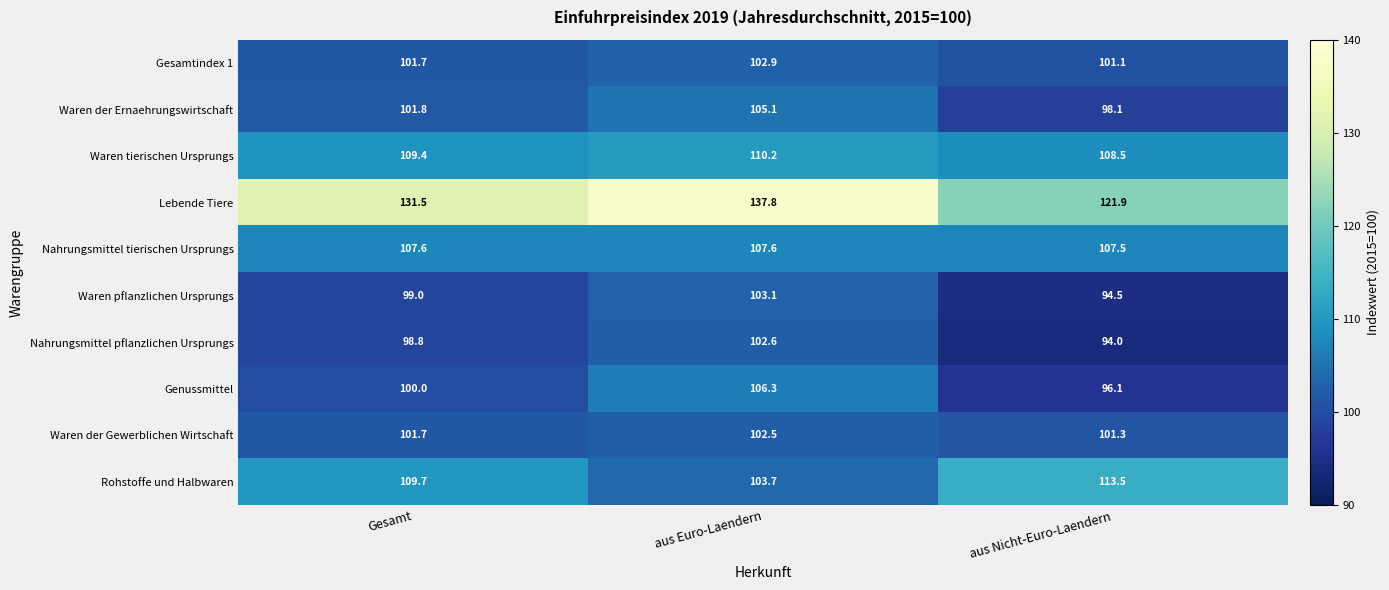

The value of Waren tierischen Ursprungs at aus Nicht-Euro-Laendern is 172.1. True or false?

False